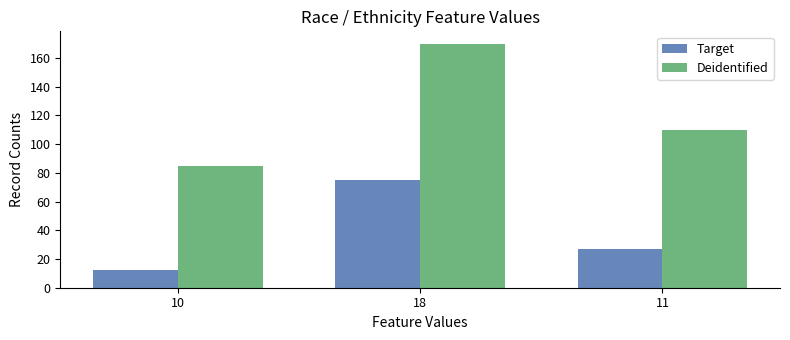

List the labels in order of Target value, smallest first.

10, 11, 18